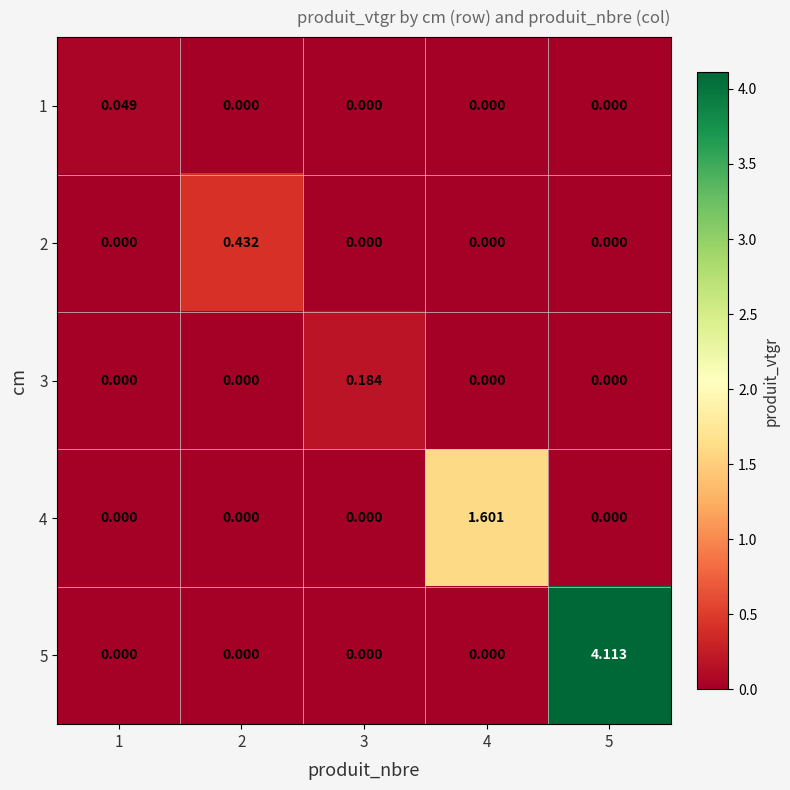

Is the value of 3 at 4 greater than the value of 5 at 5?

No